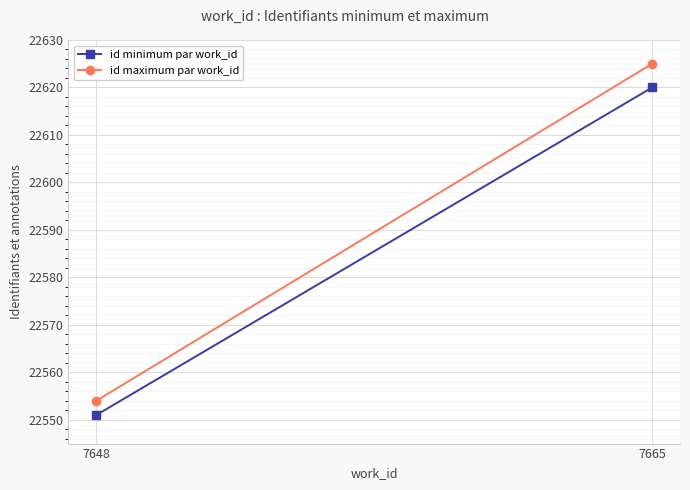

True or false: id minimum par work_id has a value of 6174 at 7665.

False